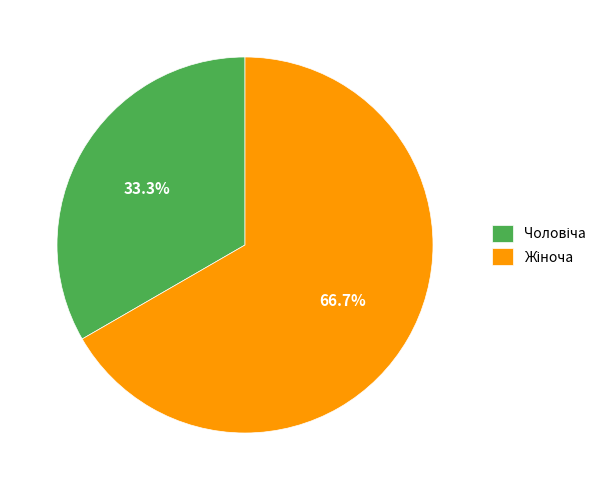

Is there any slice that represents more than half of the pie?

Yes